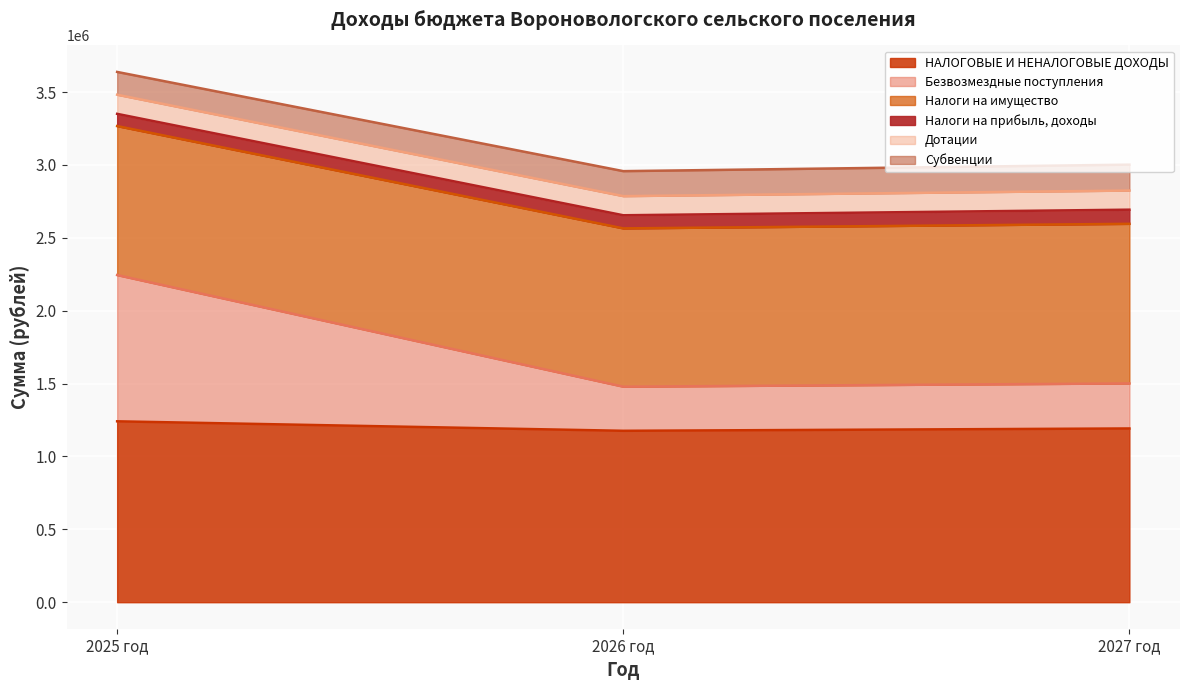

What is the maximum value for НАЛОГОВЫЕ И НЕНАЛОГОВЫЕ ДОХОДЫ?

1241000